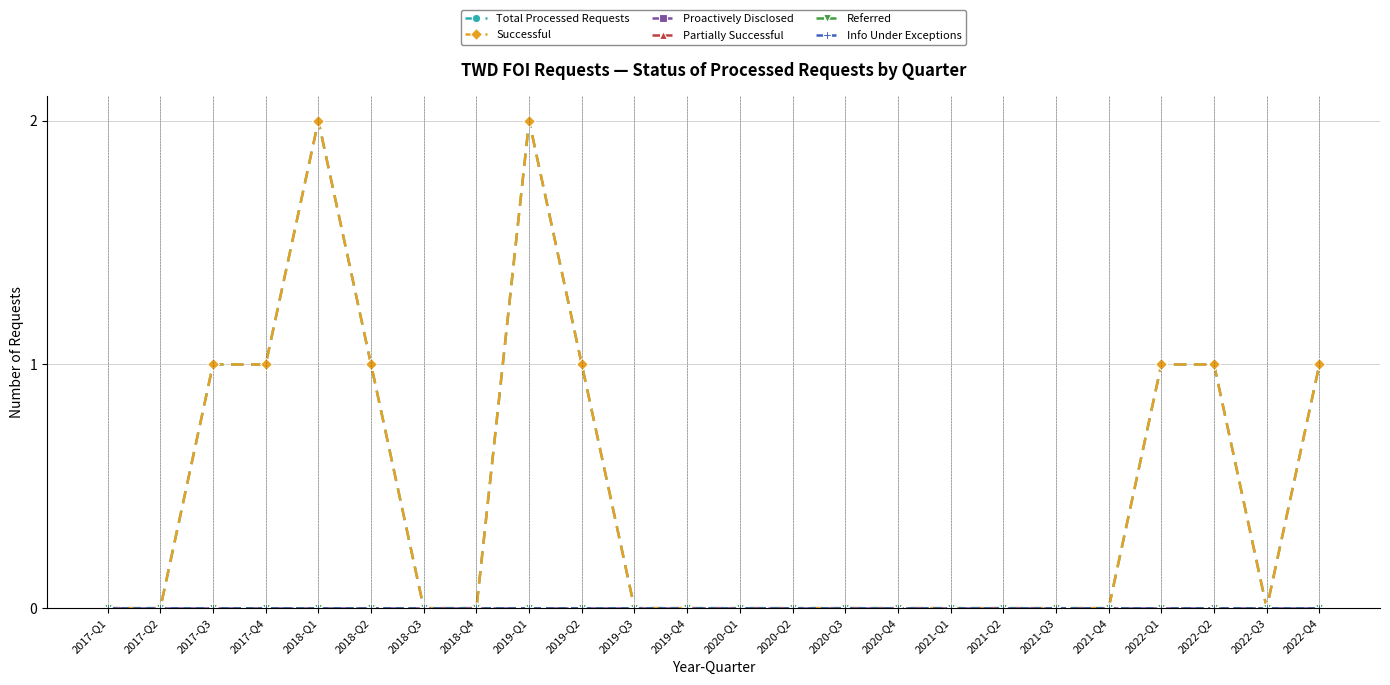

Between 2018-Q1 and 2020-Q4, which is larger?

2018-Q1